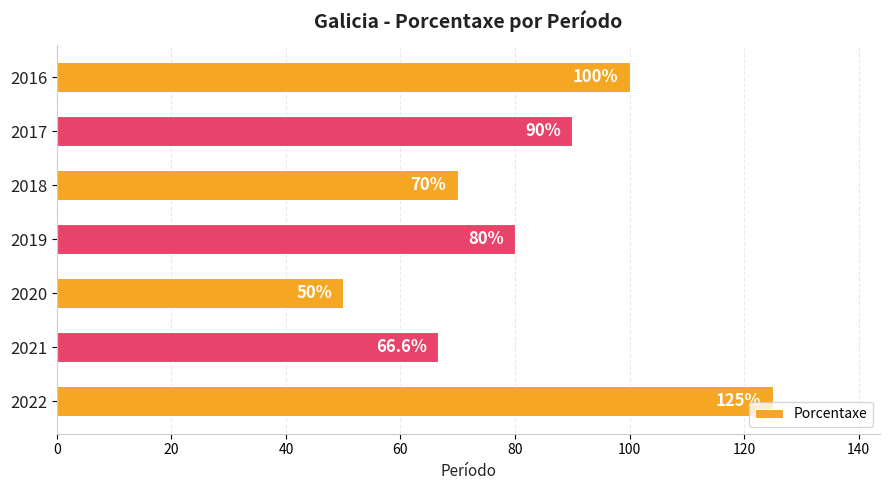

Reading top to bottom, list all the values displayed in this chart.

100.0	90.0	70.0	80.0	50.0	66.6	125.0